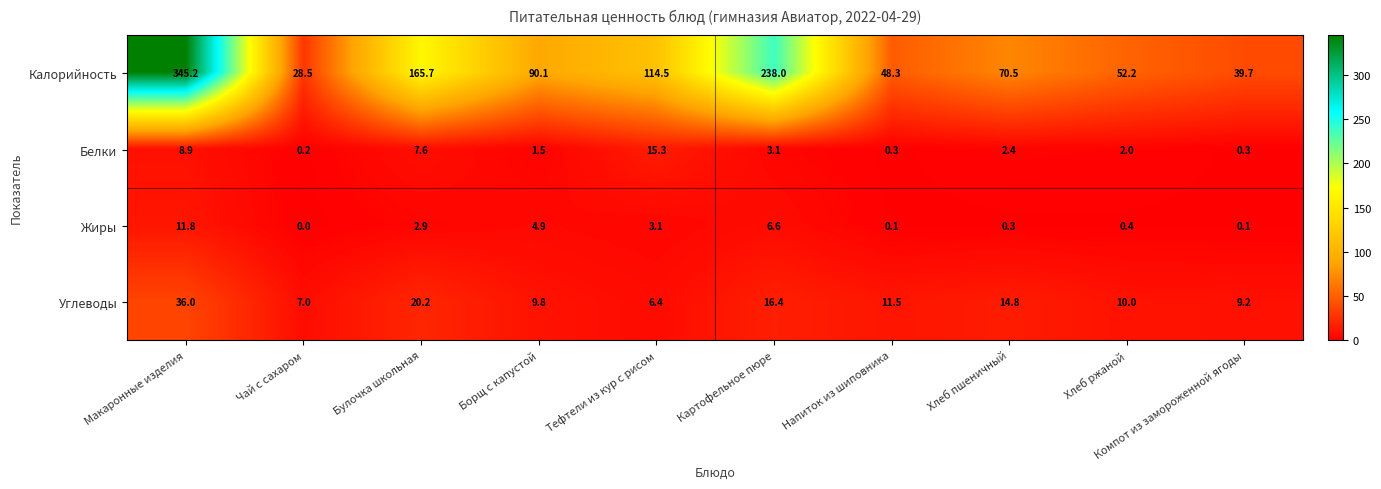

Which label corresponds to the smallest value in the chart?

Чай с сахаром